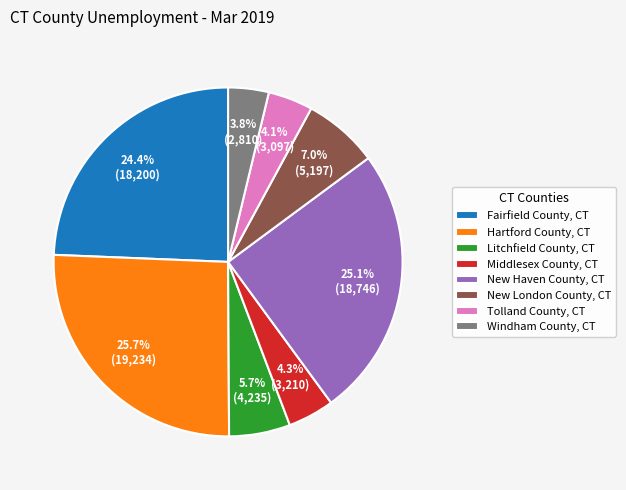

What is the ratio of the value at Tolland County, CT to the value at Hartford County, CT?

0.2